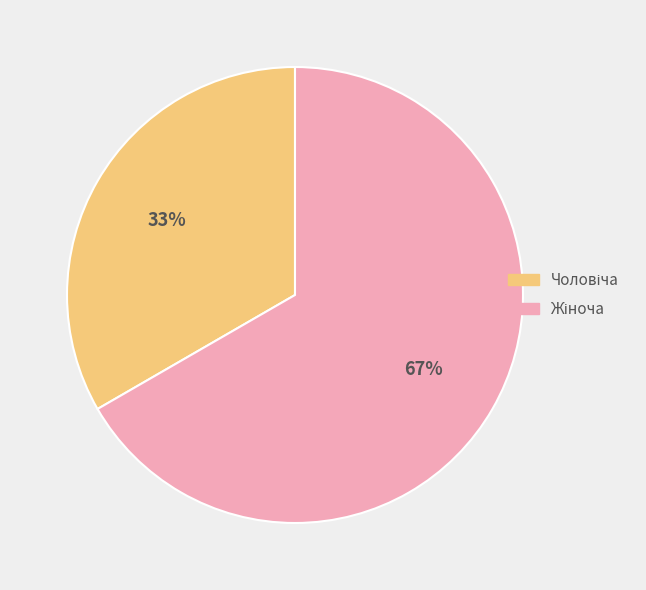

How many segments does this pie chart have?

2